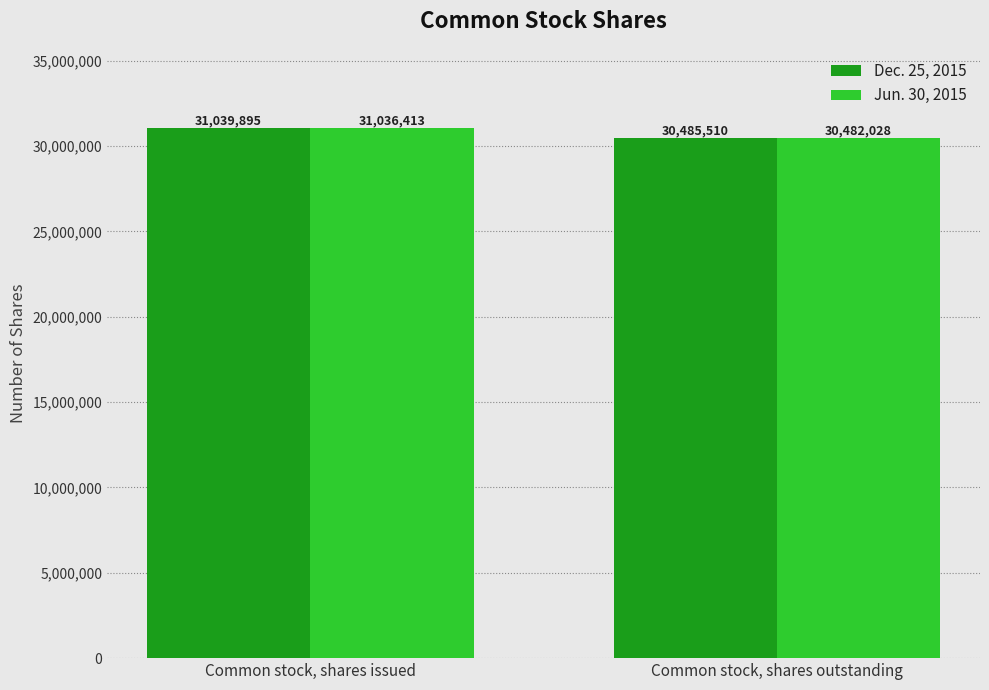

Reading left to right, extract all data points from this chart.

Dec. 25, 2015: 31039895	30485510
Jun. 30, 2015: 31036413	30482028